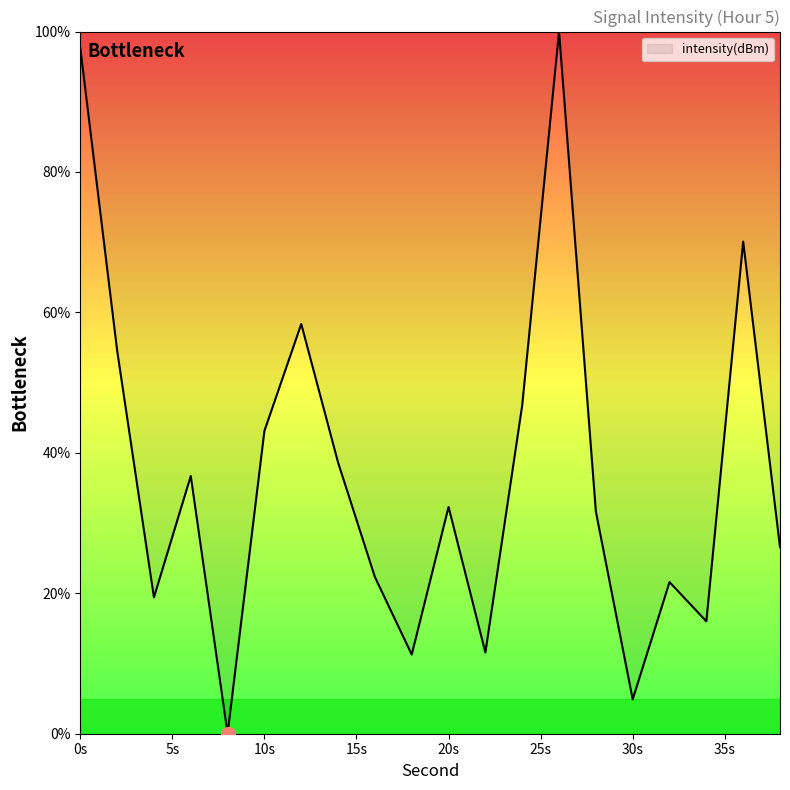

Count the number of data series in this chart.

1